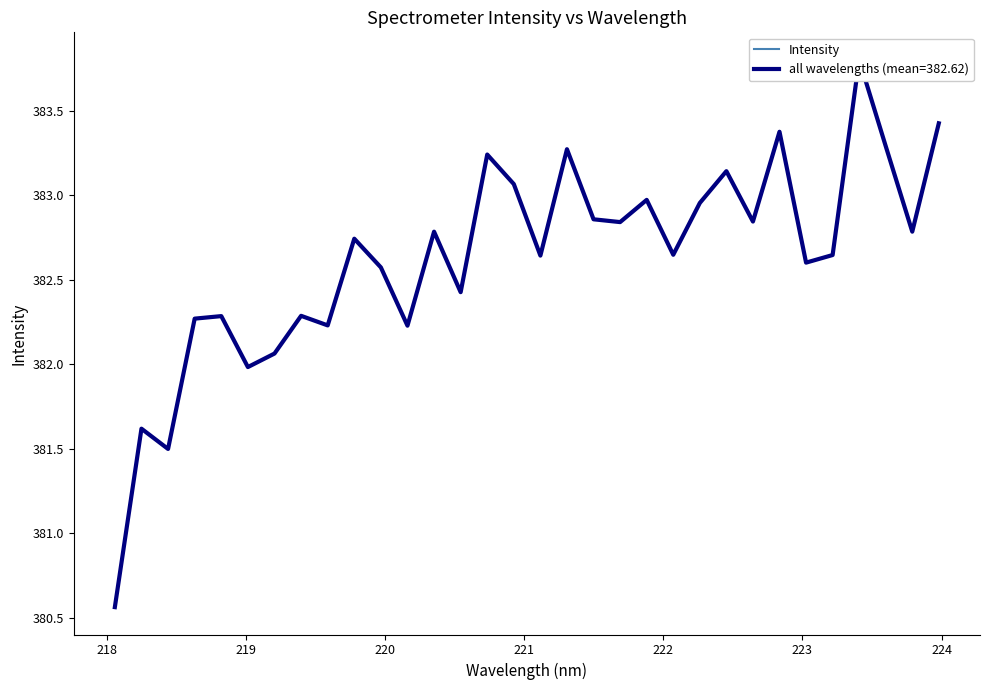

How many values are below 382?

4